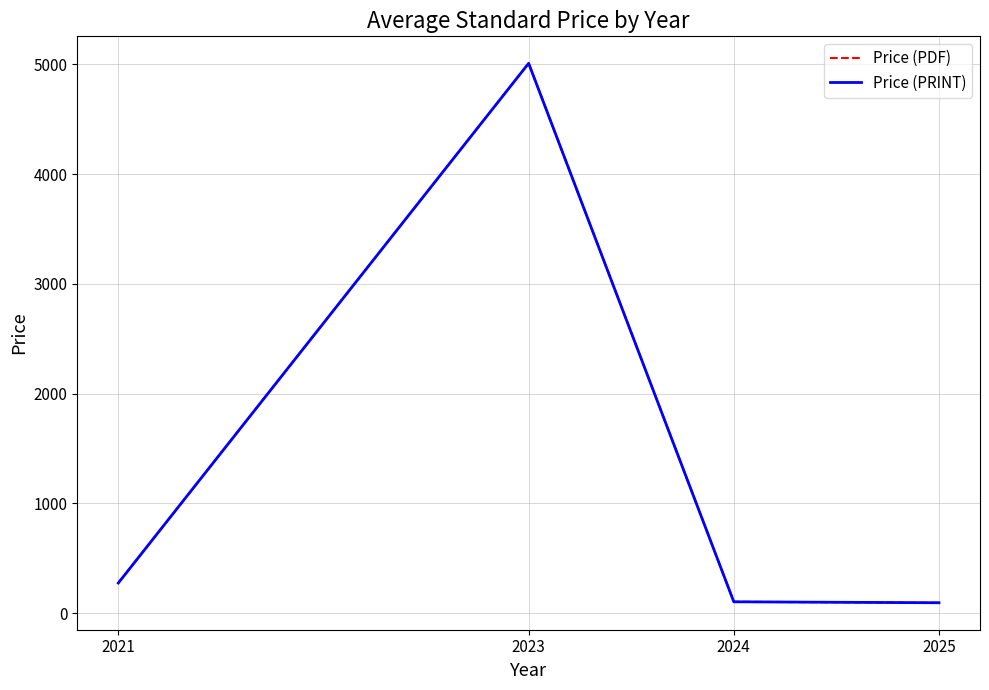

Does the chart display data point markers on the line(s)?

No